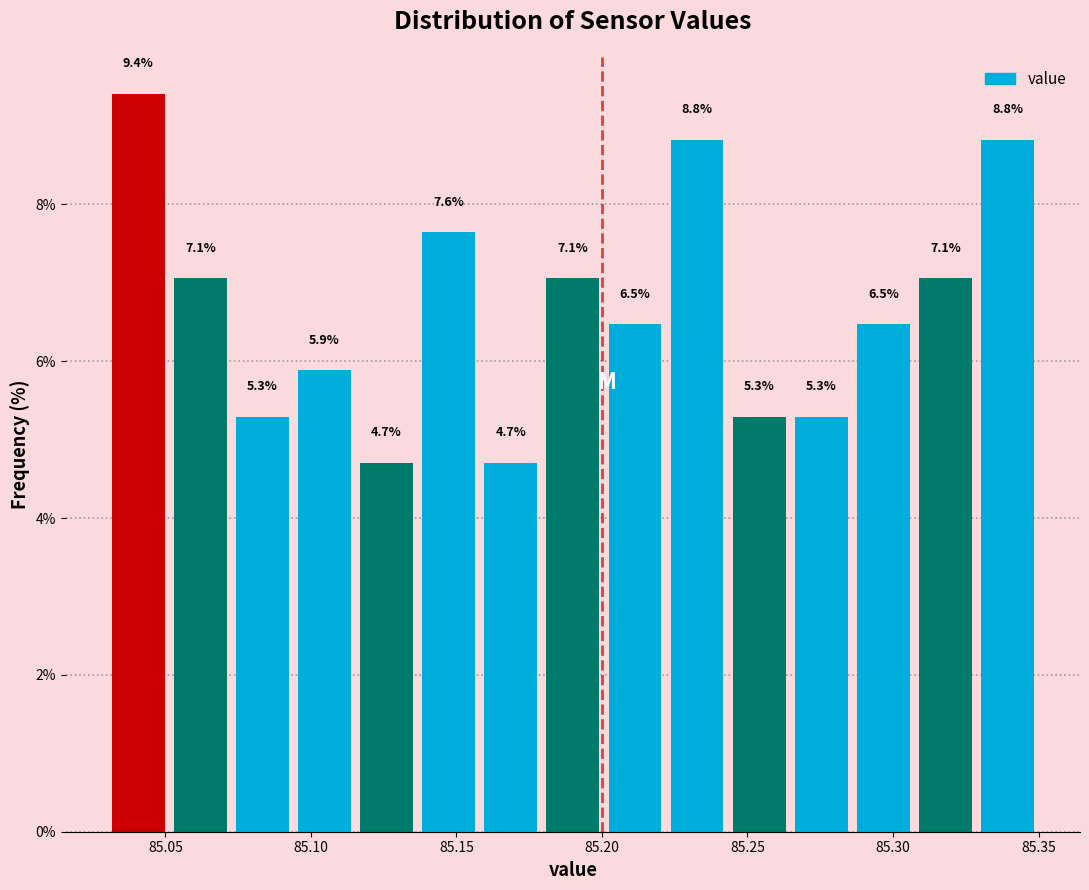

What is the height of the bar covering 85.285 to 85.305 on the x-axis? The bar edges are not printed on the chart, so give them approximately, as read against the axis.

6.5